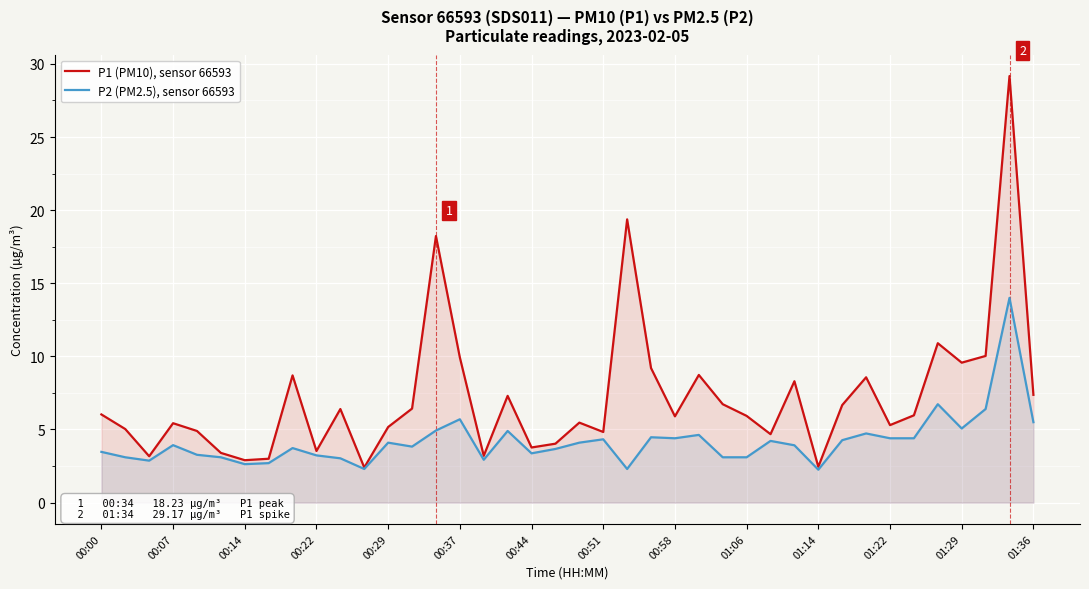

What is the greatest value displayed?

29.2